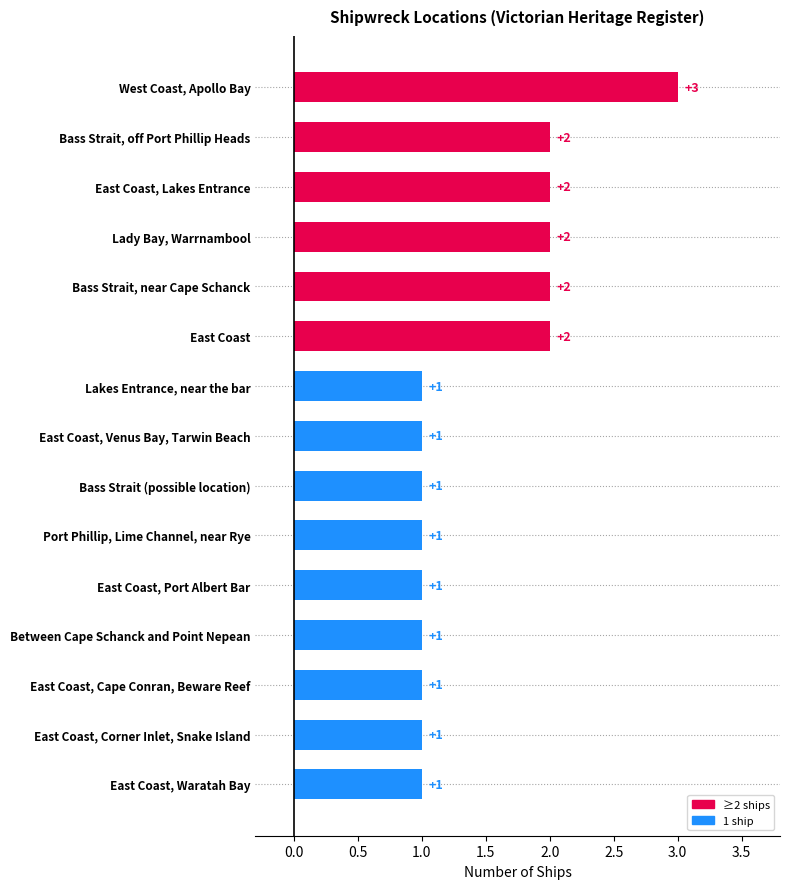

True or false: the data shows 0 at Port Phillip, Lime Channel, near Rye.

False